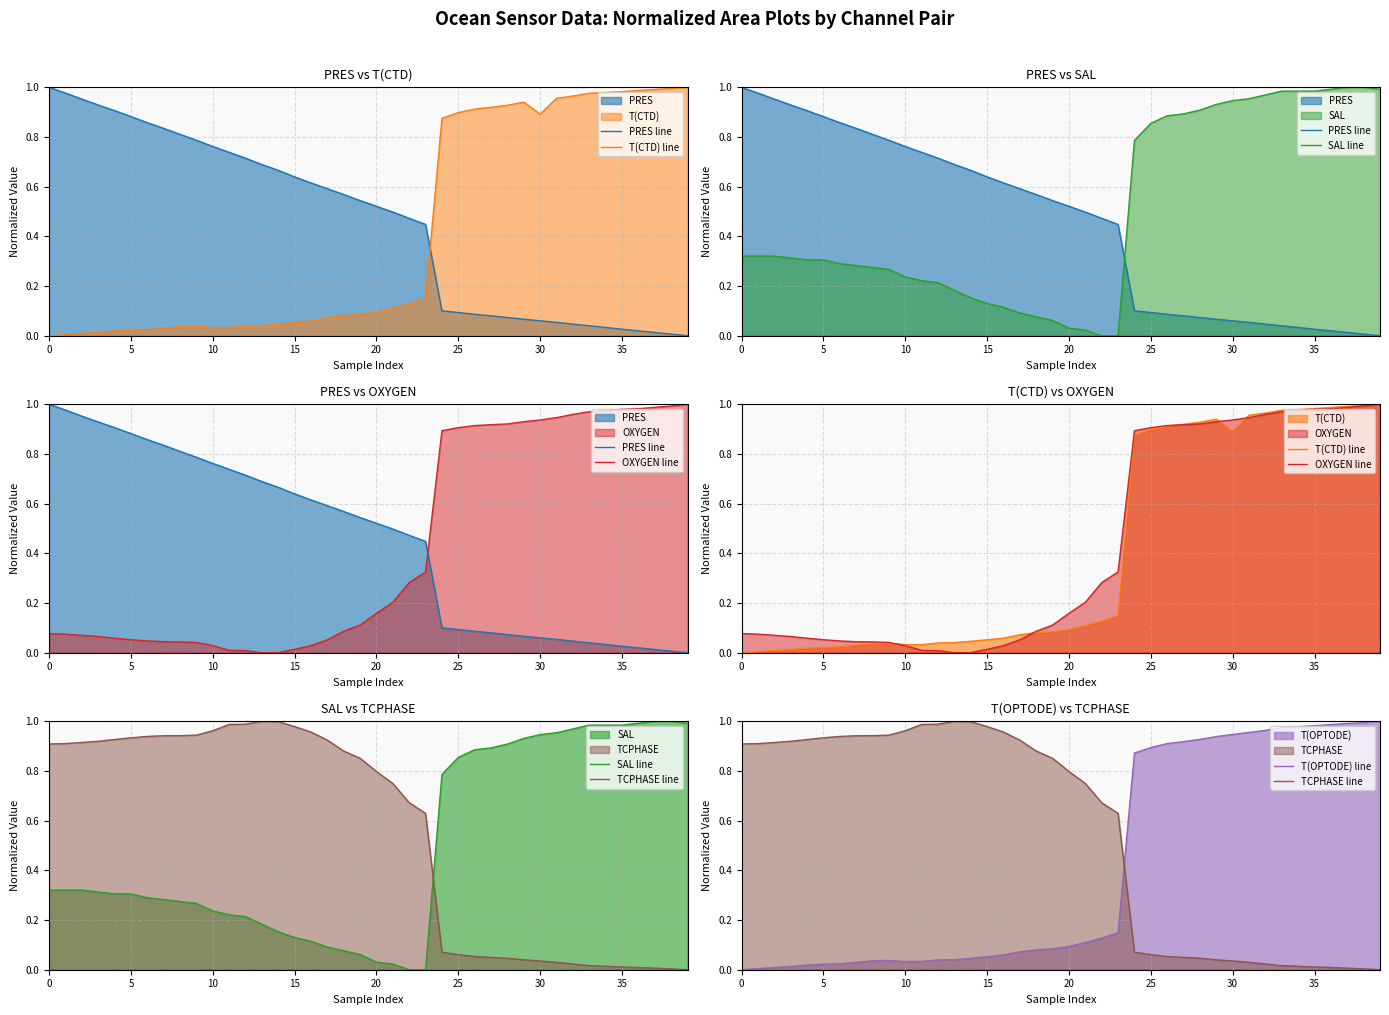

Reading left to right, what are all the values shown in this chart?

PRES line: 1.0	1.0	1.0	0.9	0.9	0.9	0.9	0.8	0.8	0.8	0.8	0.7	0.7	0.7	0.7	0.6	0.6	0.6	0.6	0.5	0.5	0.5	0.5	0.4	0.1	0.1	0.1	0.1	0.1	0.1	0.1	0.1	0.0	0.0	0.0	0.0	0.0	0.0	0.0	0.0
T(CTD) line: 0.0	0.0	0.0	0.0	0.0	0.0	0.0	0.0	0.0	0.0	0.0	0.0	0.0	0.0	0.0	0.1	0.1	0.1	0.1	0.1	0.1	0.1	0.1	0.1	0.9	0.9	0.9	0.9	0.9	0.9	0.9	1.0	1.0	1.0	1.0	1.0	1.0	1.0	1.0	1.0
SAL line: 0.3	0.3	0.3	0.3	0.3	0.3	0.3	0.3	0.3	0.3	0.2	0.2	0.2	0.2	0.2	0.1	0.1	0.1	0.1	0.1	0.0	0.0	0.0	0.0	0.8	0.9	0.9	0.9	0.9	0.9	0.9	1.0	1.0	1.0	1.0	1.0	1.0	1.0	1.0	1.0
OXYGEN line: 0.1	0.1	0.1	0.1	0.1	0.1	0.0	0.0	0.0	0.0	0.0	0.0	0.0	0.0	0.0	0.0	0.0	0.1	0.1	0.1	0.2	0.2	0.3	0.3	0.9	0.9	0.9	0.9	0.9	0.9	0.9	0.9	1.0	1.0	1.0	1.0	1.0	1.0	1.0	1.0
TCPHASE line: 0.9	0.9	0.9	0.9	0.9	0.9	0.9	0.9	0.9	0.9	1.0	1.0	1.0	1.0	1.0	1.0	1.0	0.9	0.9	0.9	0.8	0.7	0.7	0.6	0.1	0.1	0.1	0.0	0.0	0.0	0.0	0.0	0.0	0.0	0.0	0.0	0.0	0.0	0.0	0.0
T(OPTODE) line: 0.0	0.0	0.0	0.0	0.0	0.0	0.0	0.0	0.0	0.0	0.0	0.0	0.0	0.0	0.0	0.1	0.1	0.1	0.1	0.1	0.1	0.1	0.1	0.1	0.9	0.9	0.9	0.9	0.9	0.9	0.9	1.0	1.0	1.0	1.0	1.0	1.0	1.0	1.0	1.0